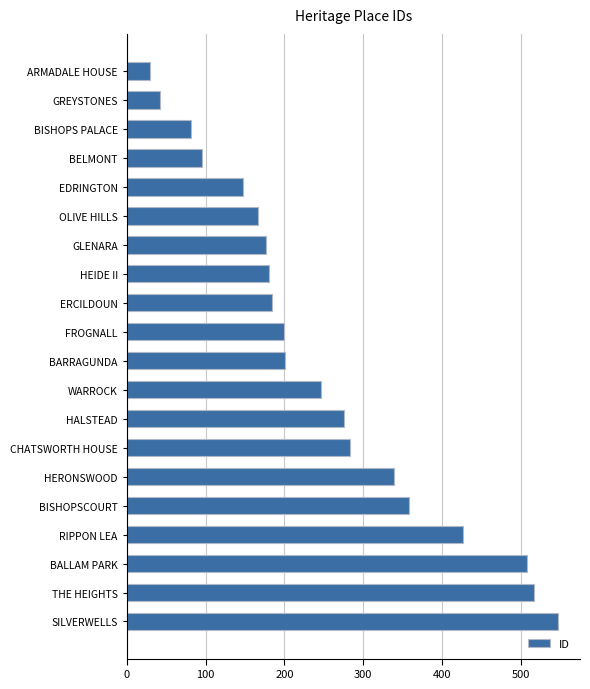

How many data points does each series have?

20